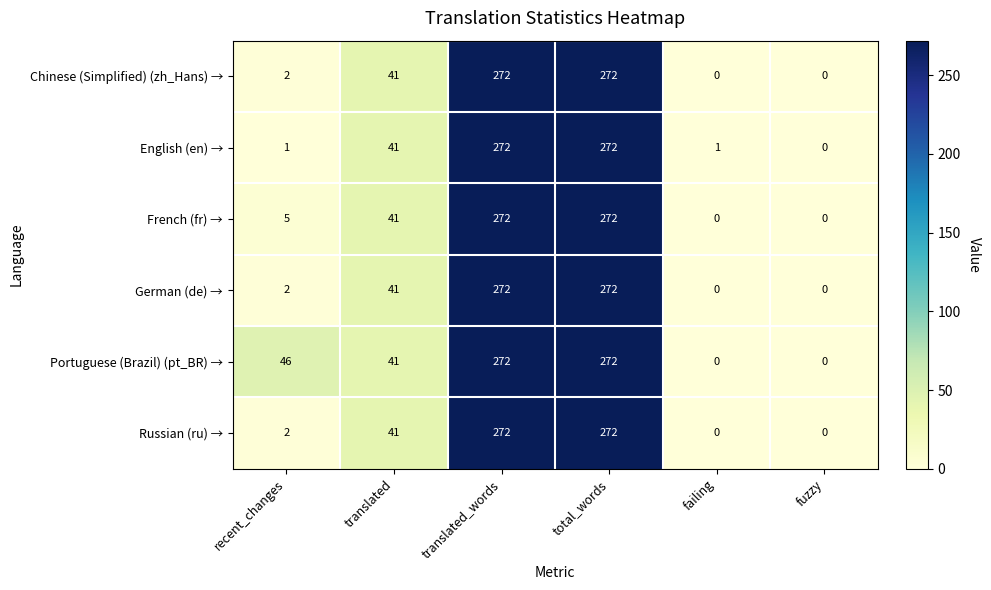

What is the difference between the maximum and second lowest values in the German (de) → series?

272